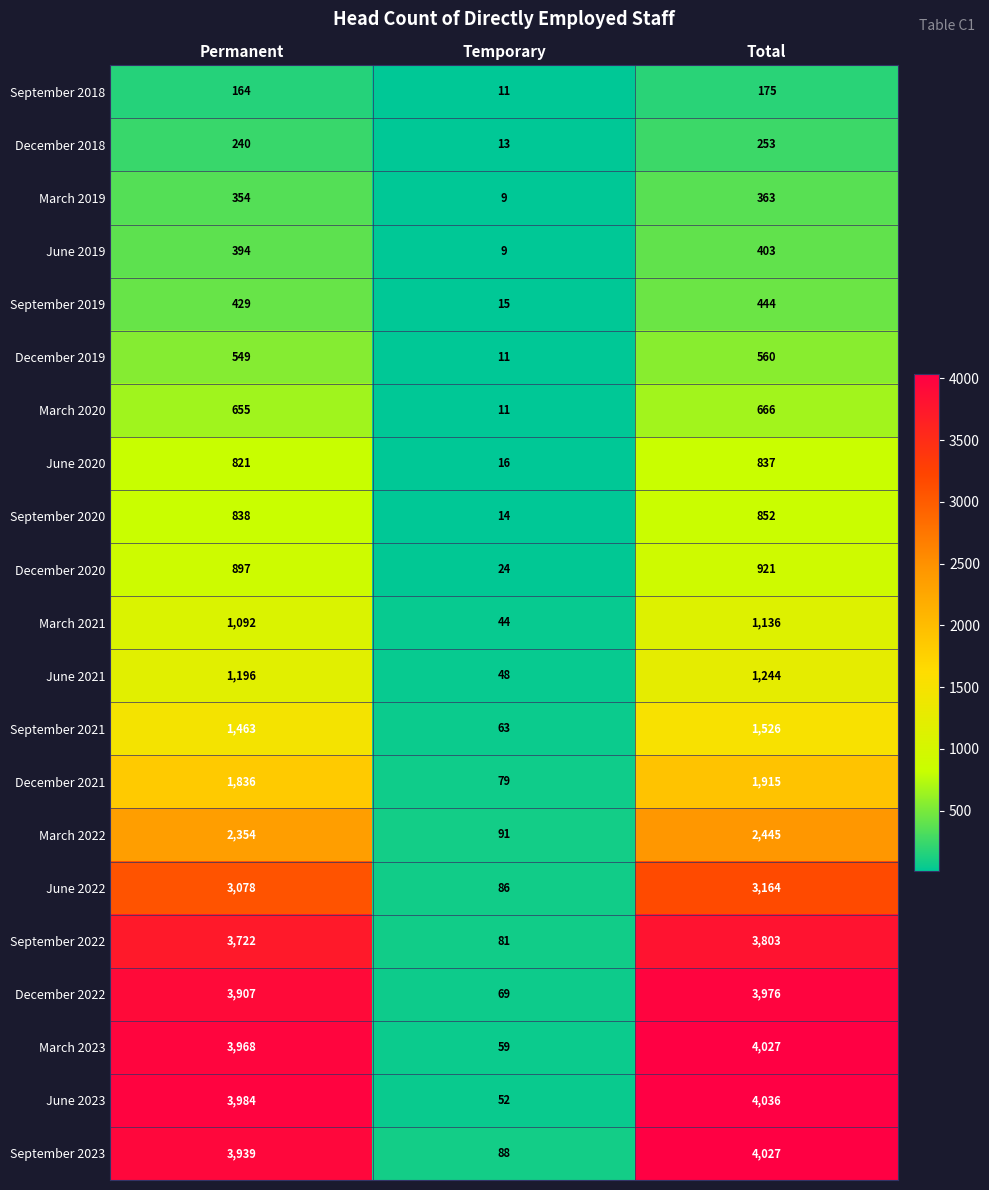

Which category has the highest value in the March 2022 series?

Total